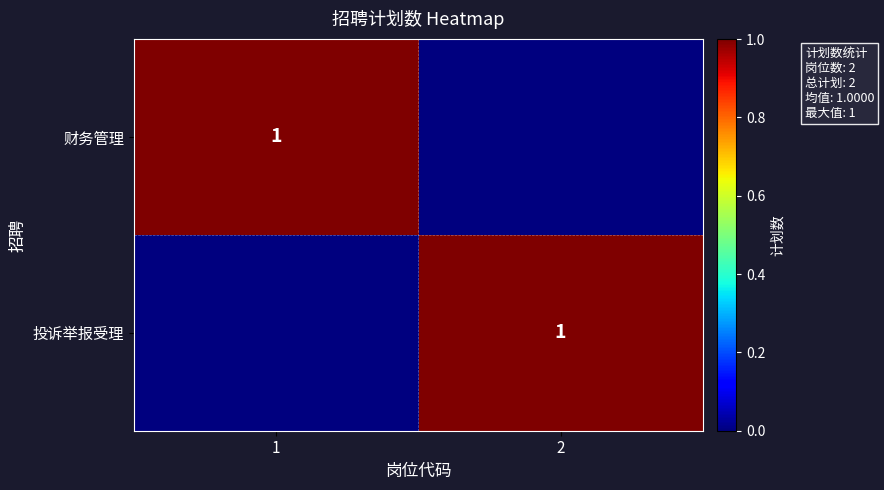

How many series are shown in this chart?

2